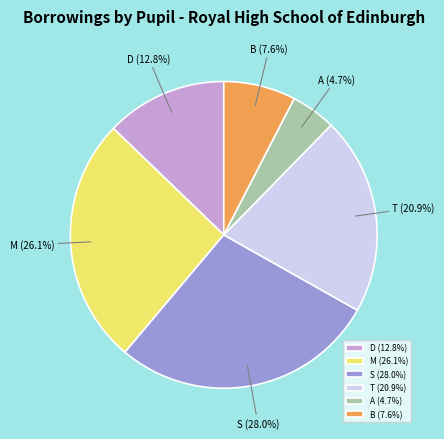

Does any single category account for the majority?

No